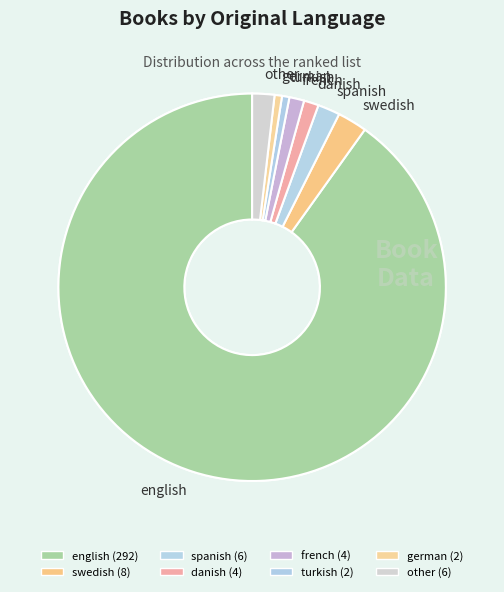

Do french and swedish together represent more than half of the pie?

No